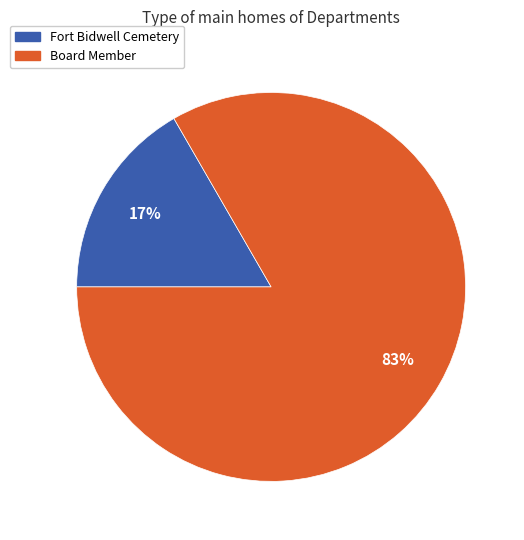

Do Fort Bidwell Cemetery and Board Member together represent more than half of the pie?

Yes